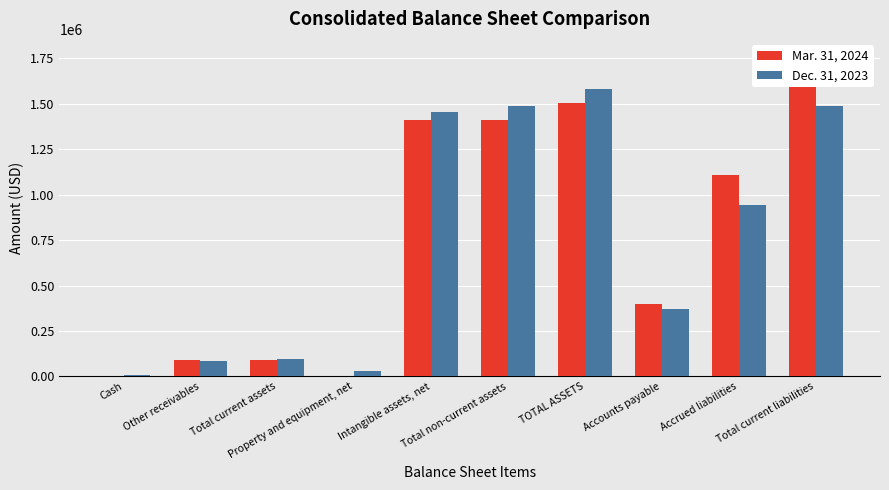

Are the bars grouped side by side (vs. stacked)?

Yes